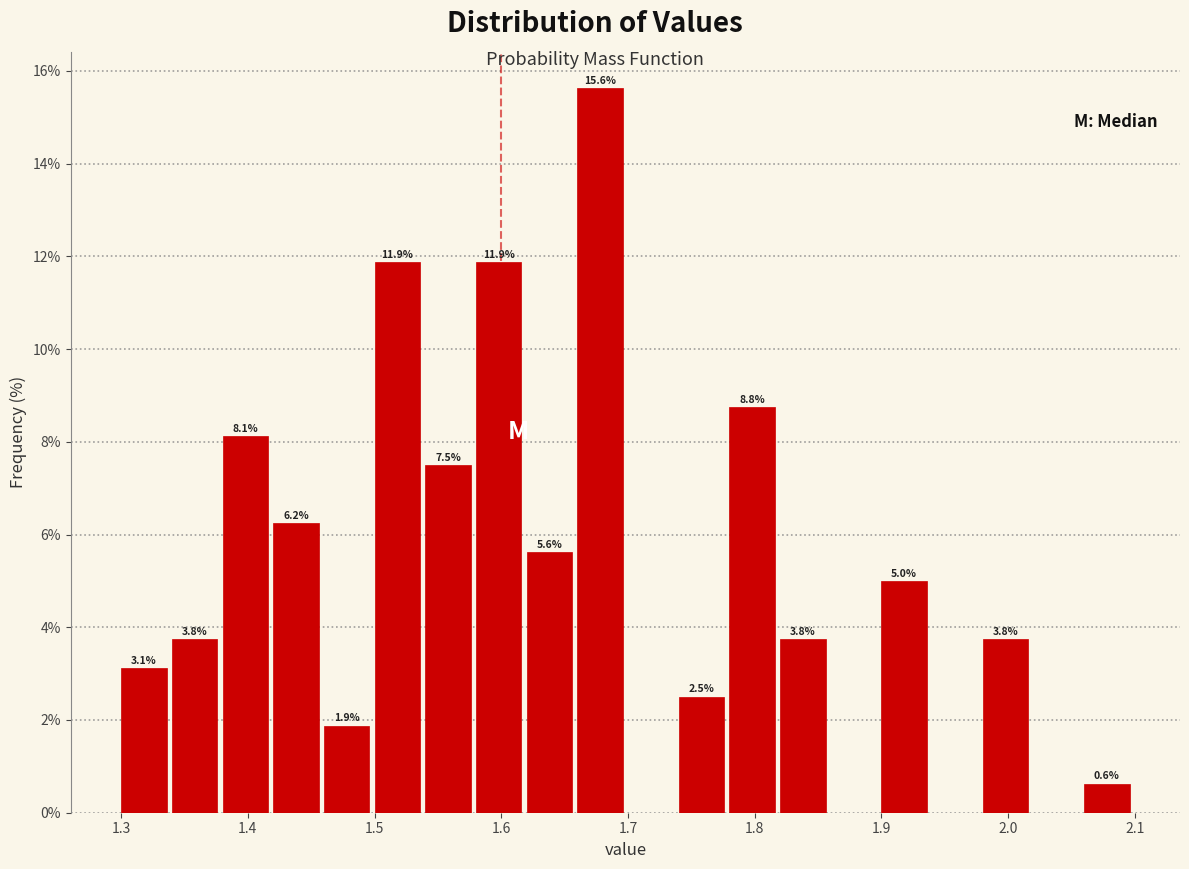

Which range on the x-axis has the tallest bar?

1.66 to 1.70